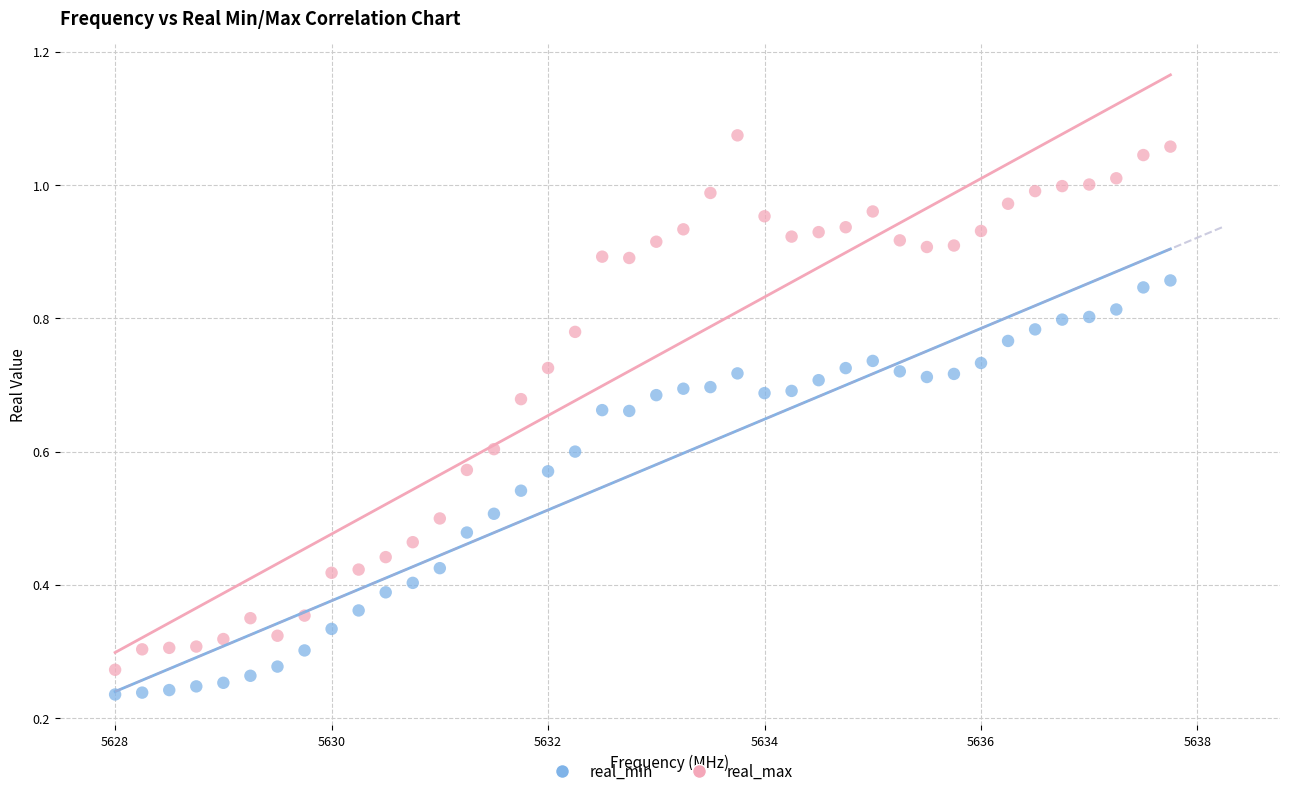

Which series contains the lowest Y value?

real_min